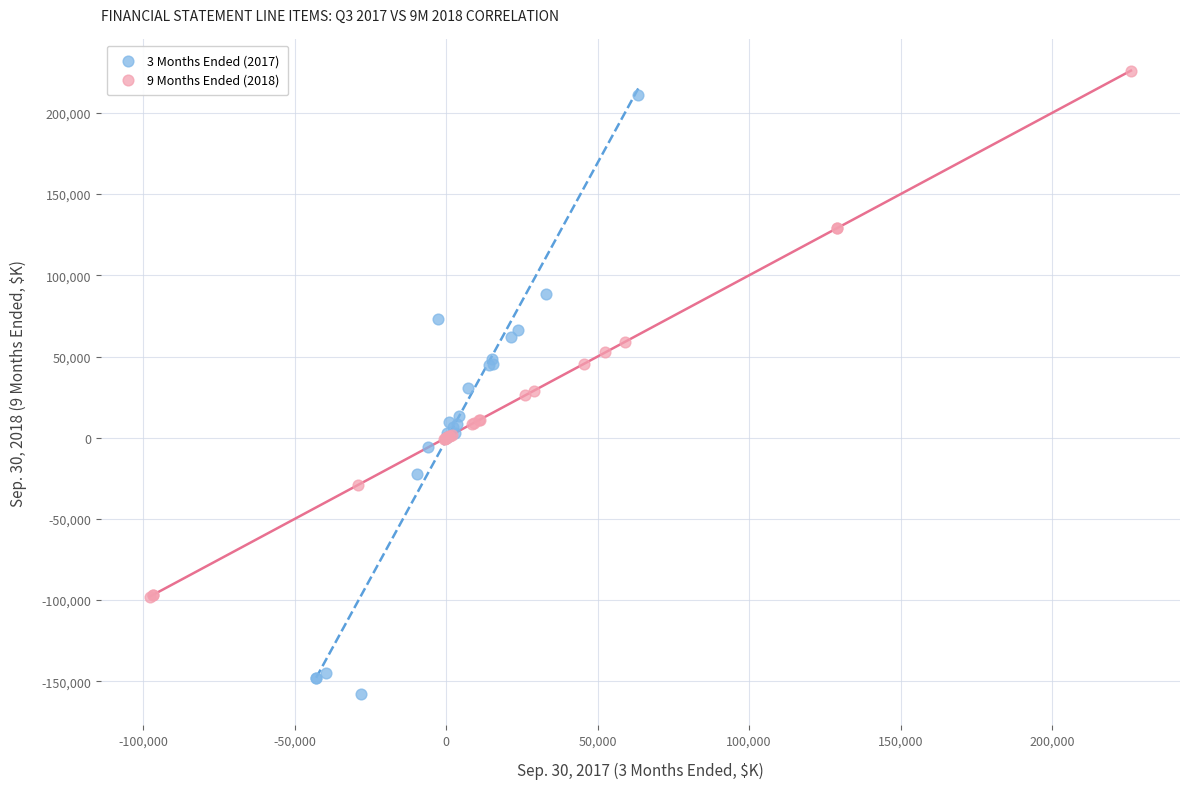

Which series has the largest Y range (max minus min)?

3 Months Ended (2017)